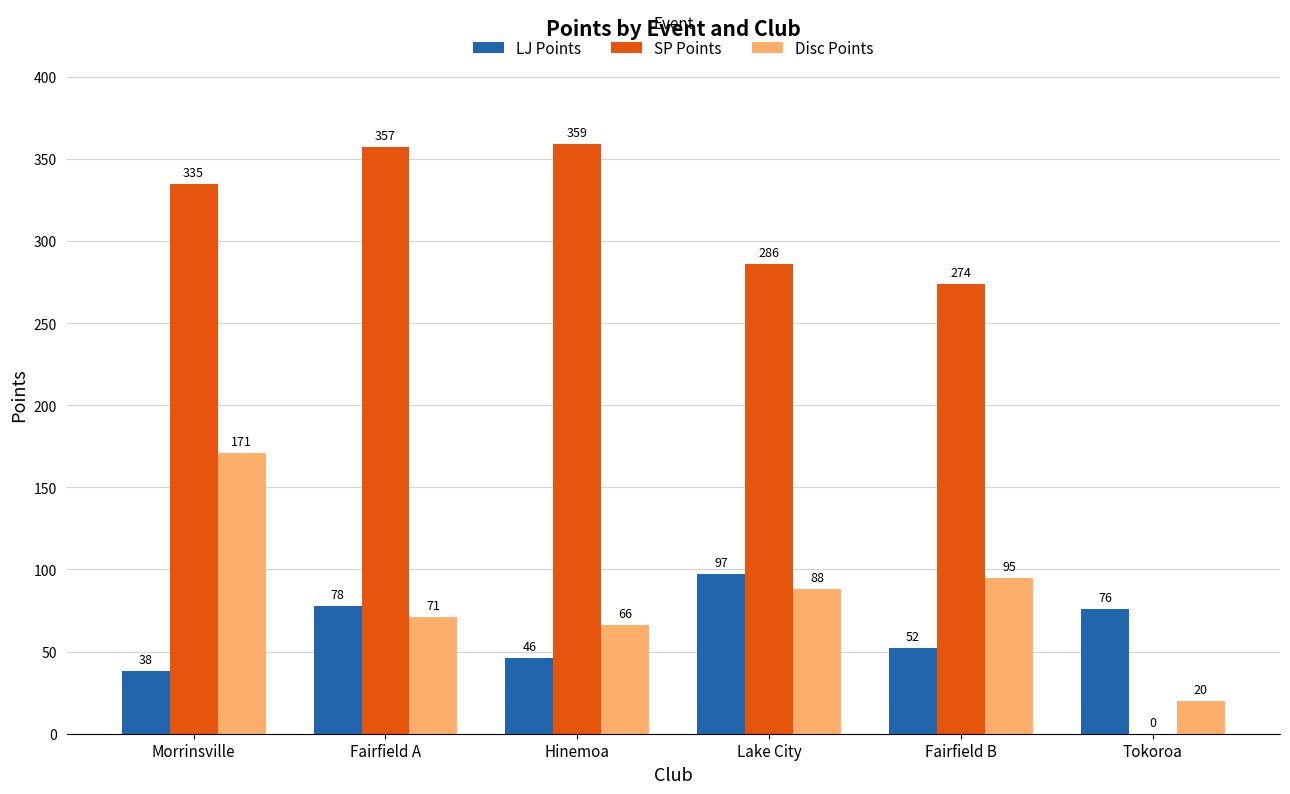

Count the number of categories in the chart.

6